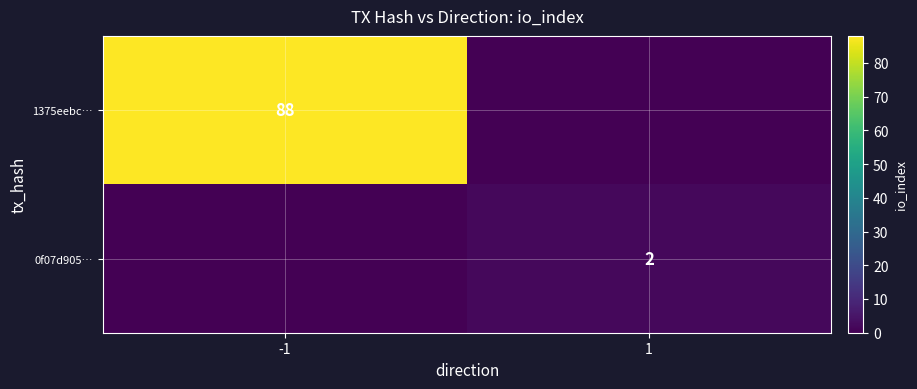

Is the value of 0f07d905… at 1 greater than the value of 1375eebc… at -1?

No